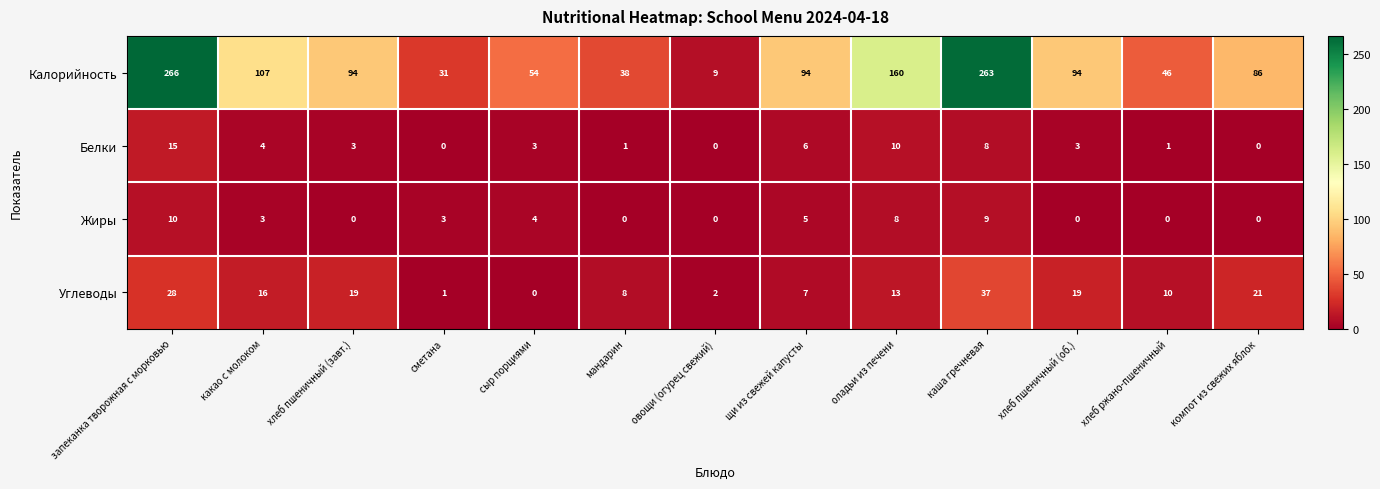

How many data points does each series have?

13